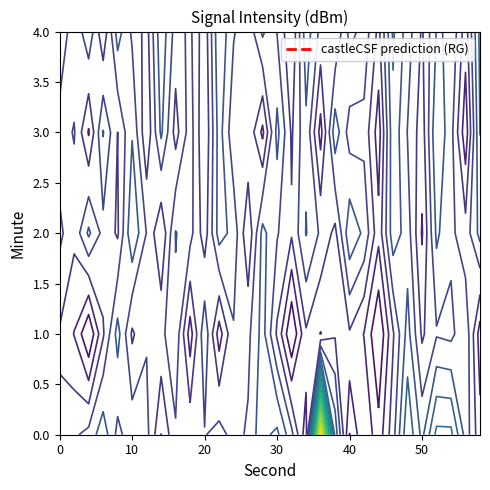

True or false: the data shows -113.8 at 20.

True